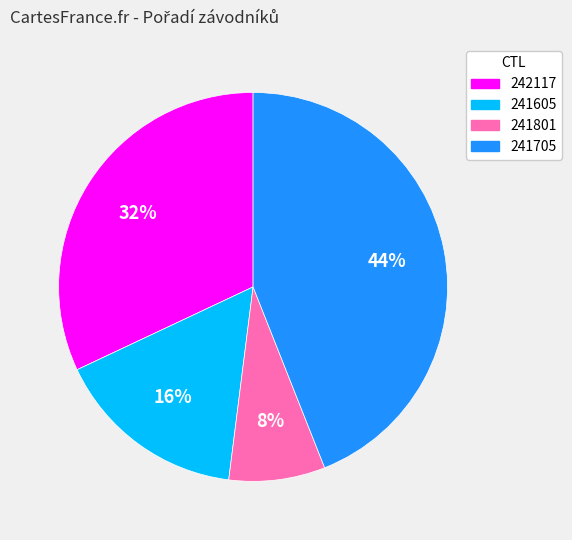

How many segments does this pie chart have?

4